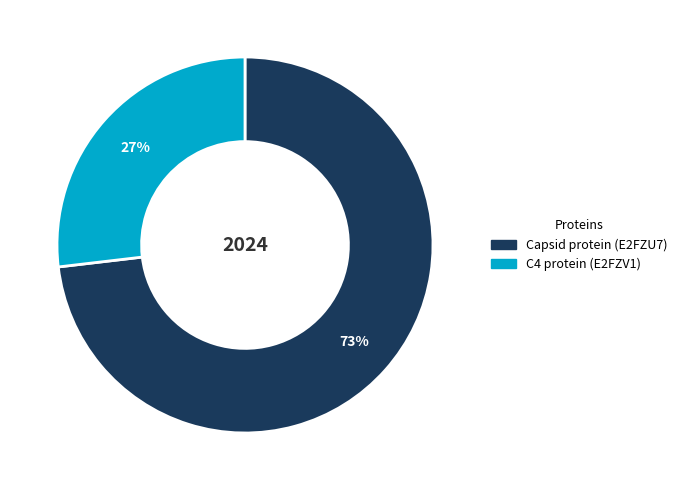

Count the number of slices in the pie.

2